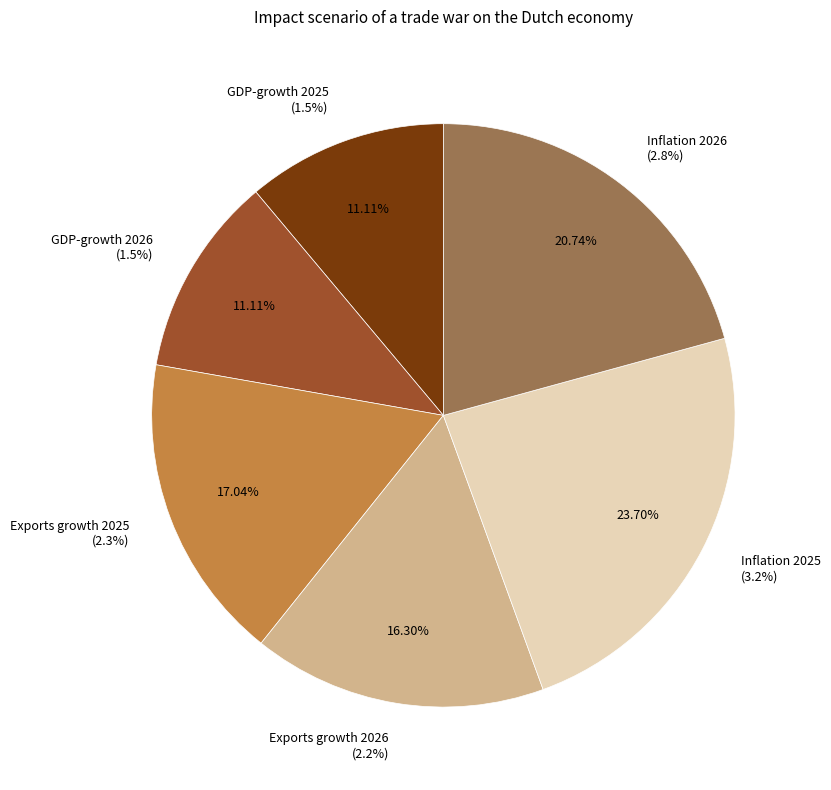

What percentage is NOT represented by Exports growth 2026?

83.7%